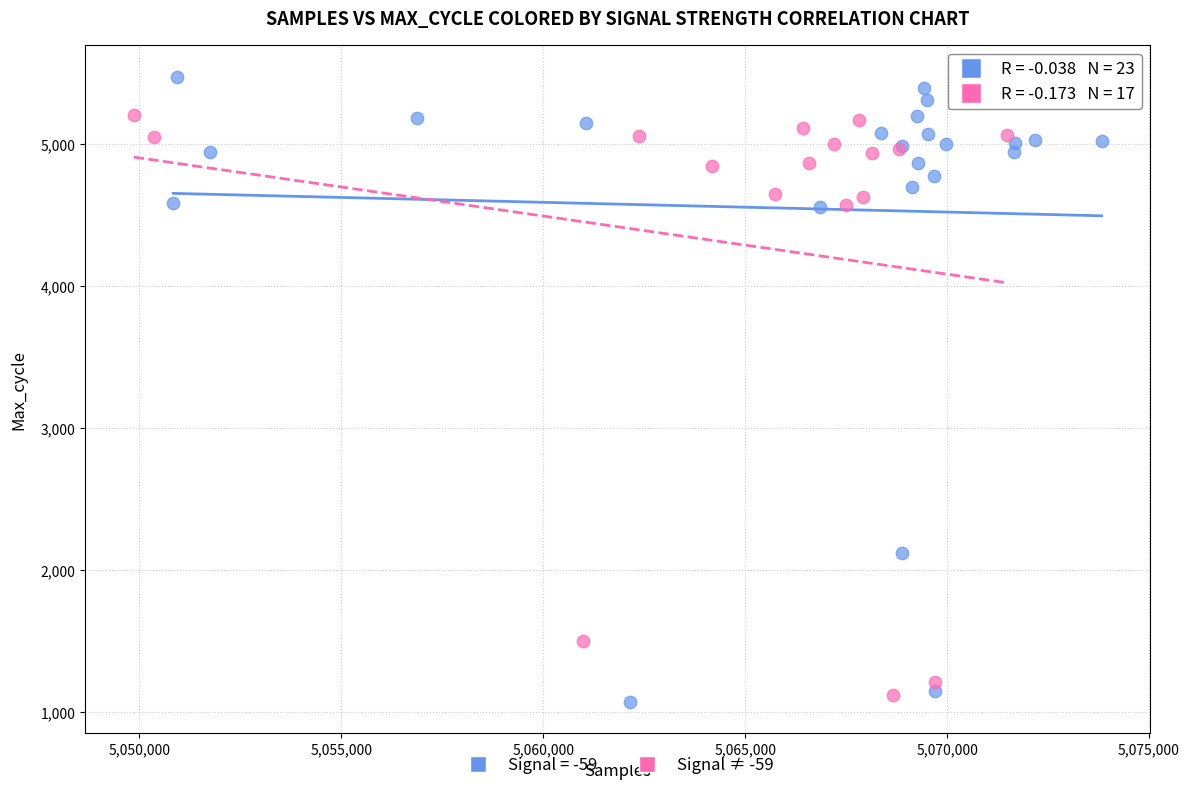

Which series contains the highest Y value?

Signal = -59